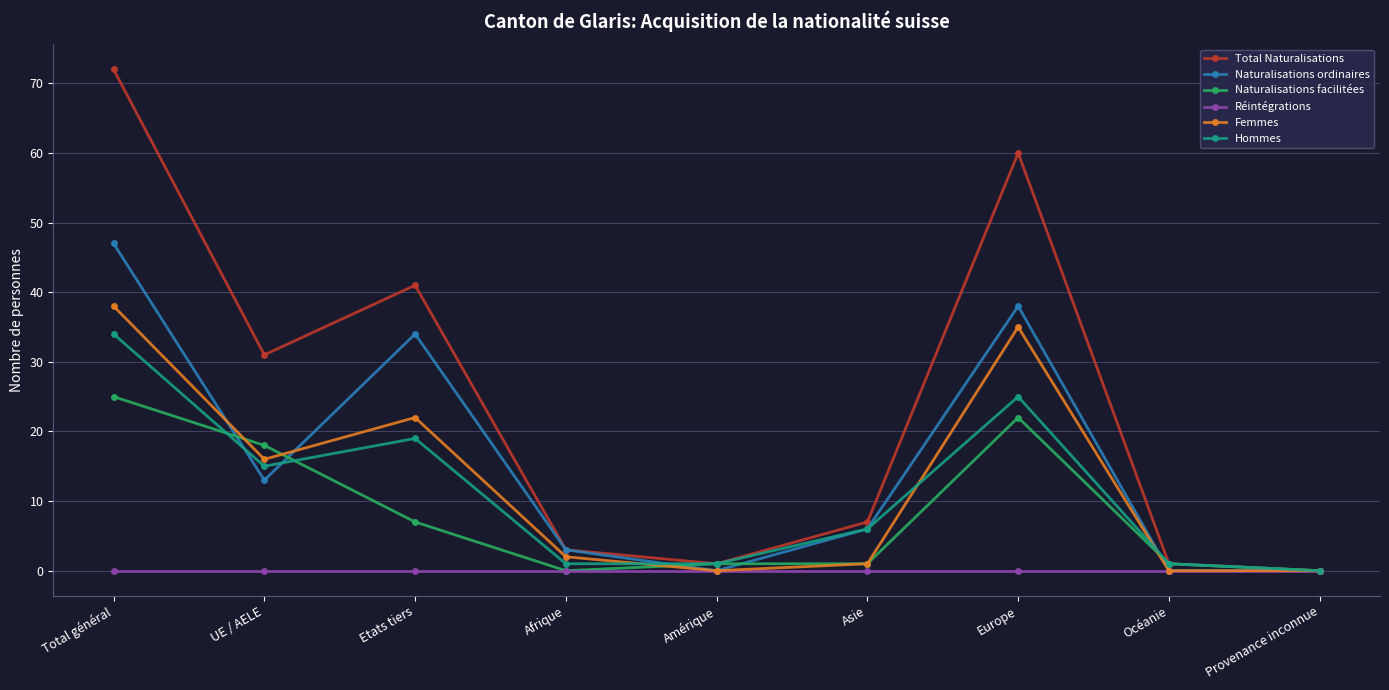

How many distinct data groups are displayed?

6